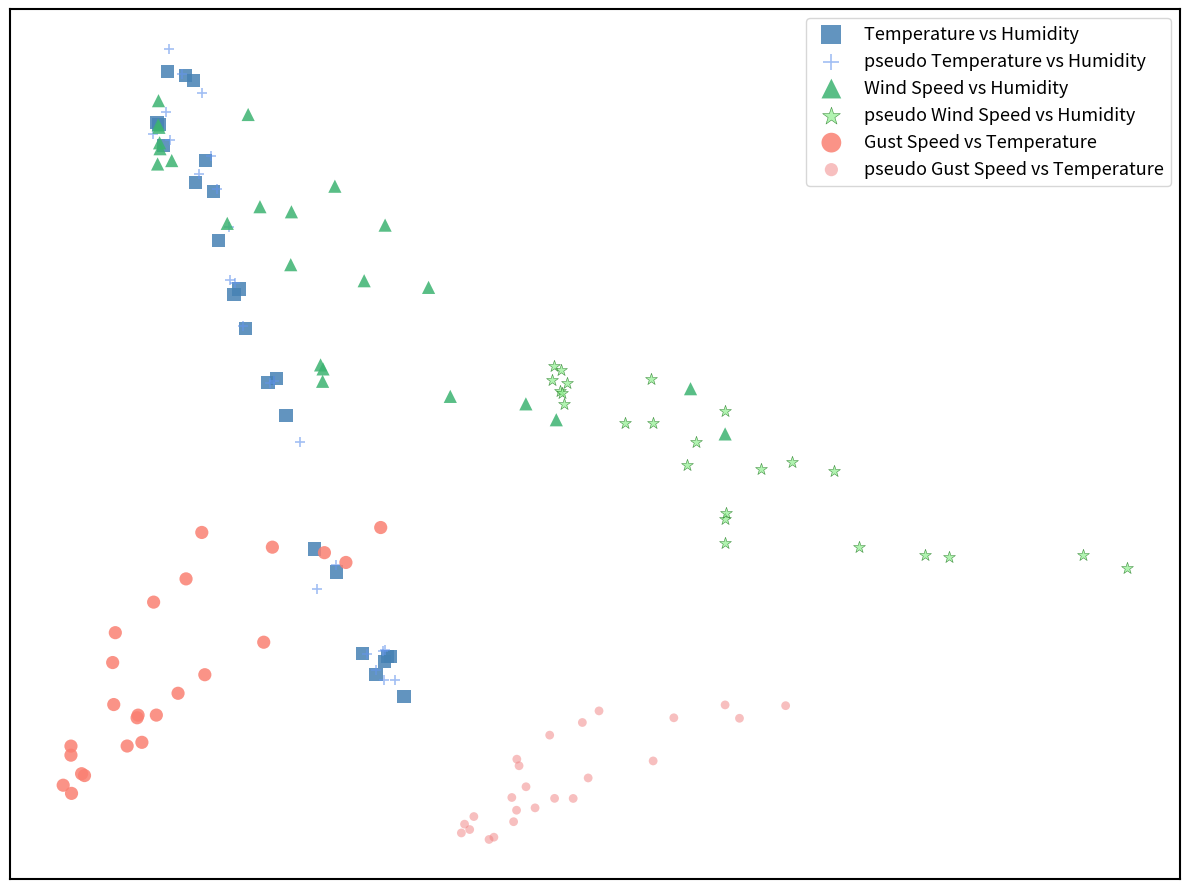

What are all the series names shown in the legend?

Temperature vs Humidity, pseudo Temperature vs Humidity, Wind Speed vs Humidity, pseudo Wind Speed vs Humidity, Gust Speed vs Temperature, pseudo Gust Speed vs Temperature